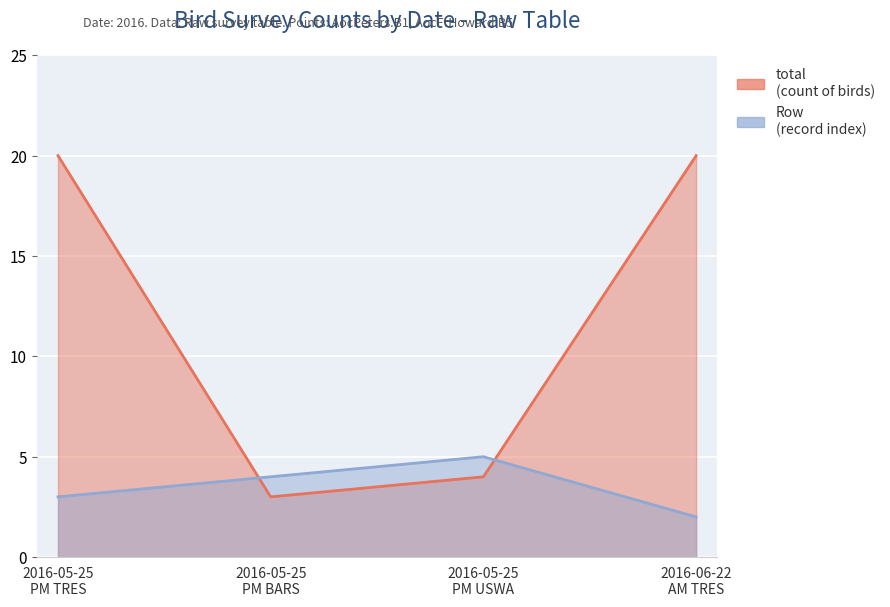

What is the difference between the maximum and minimum values in the total series?

17